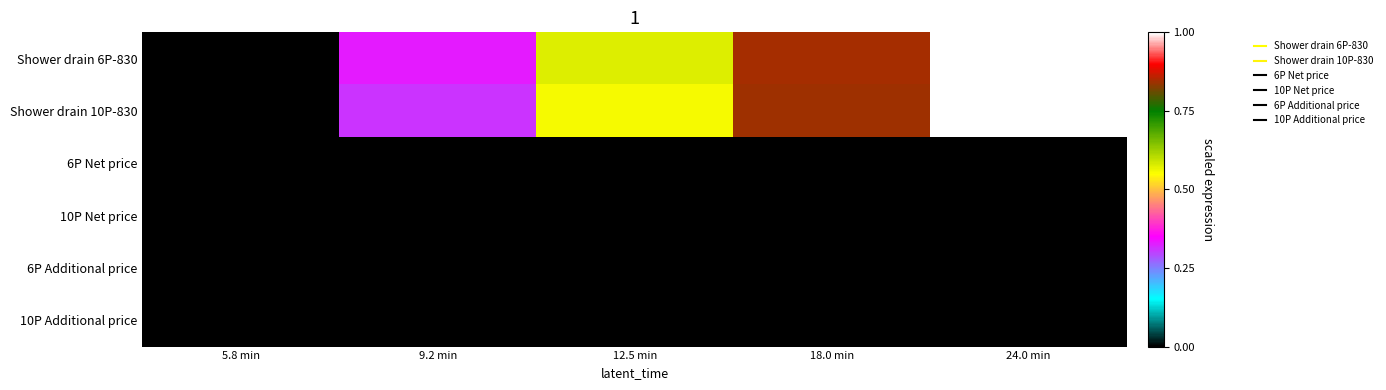

Between 5.8 min and 12.5 min, which is larger?

12.5 min